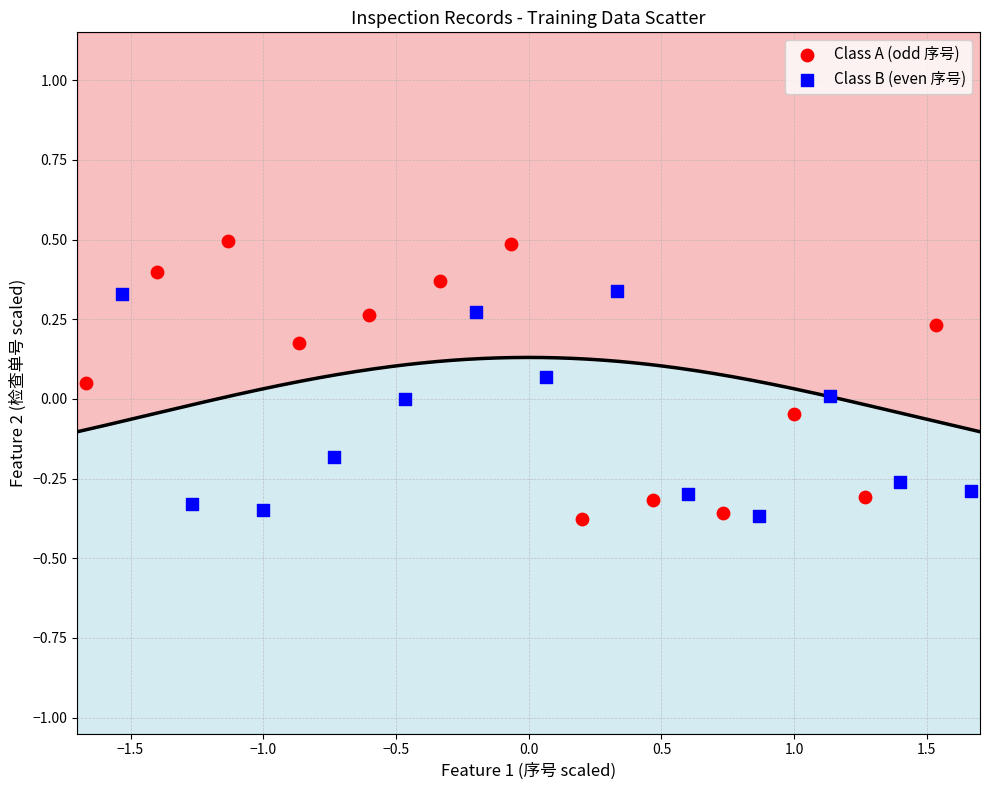

Which series has the largest Y range (max minus min)?

Class A (odd 序号)